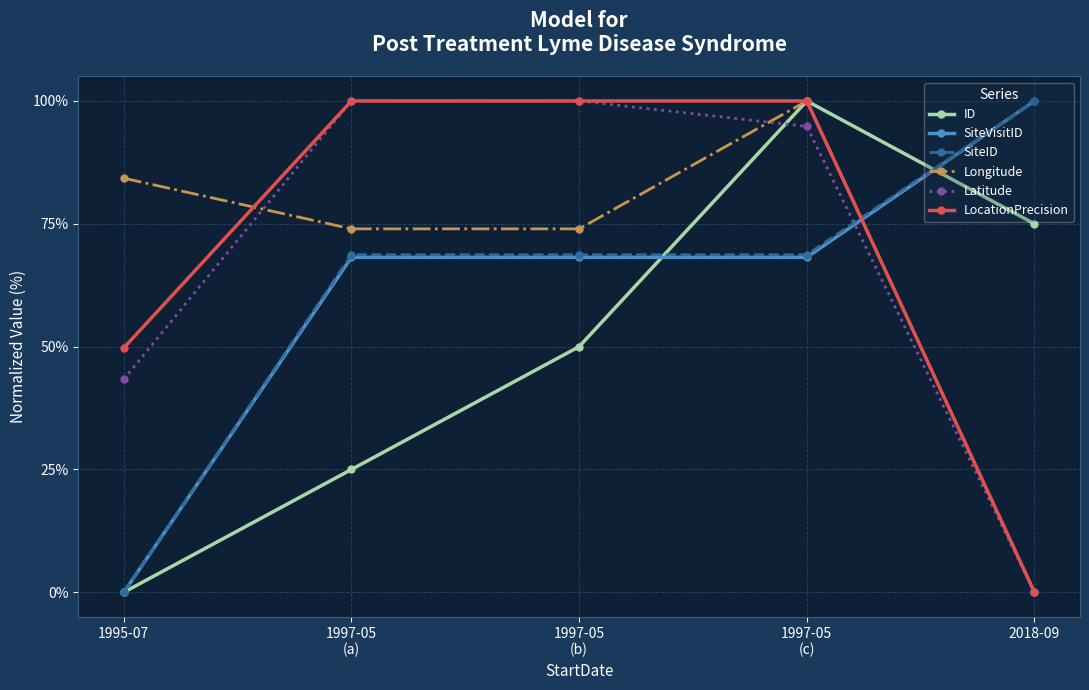

Where is the first local maximum for Longitude?

1997-05
(c)